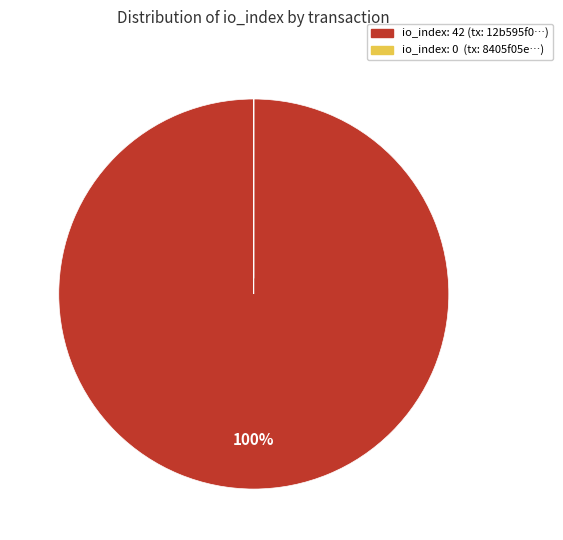

To the nearest percent, what is the average slice percentage?

50%